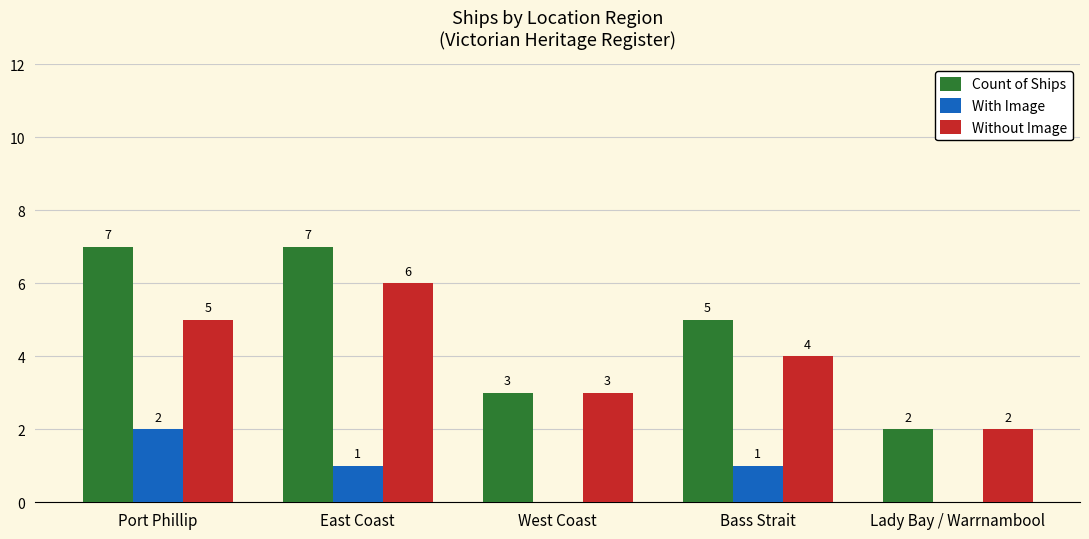

Which series changed the most between Port Phillip and Bass Strait?

Count of Ships